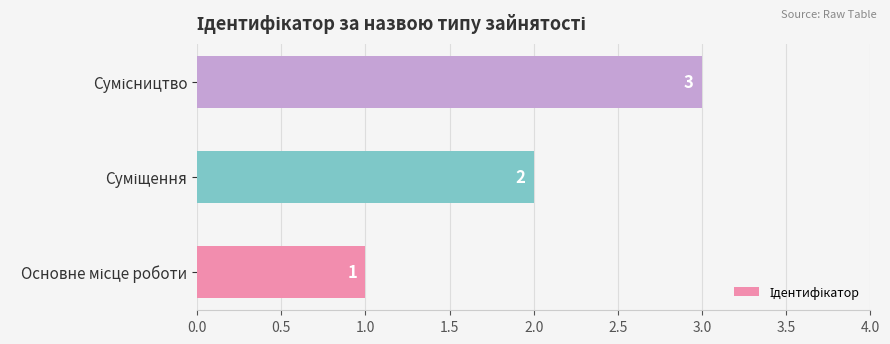

How many values are between 1 and 3?

3